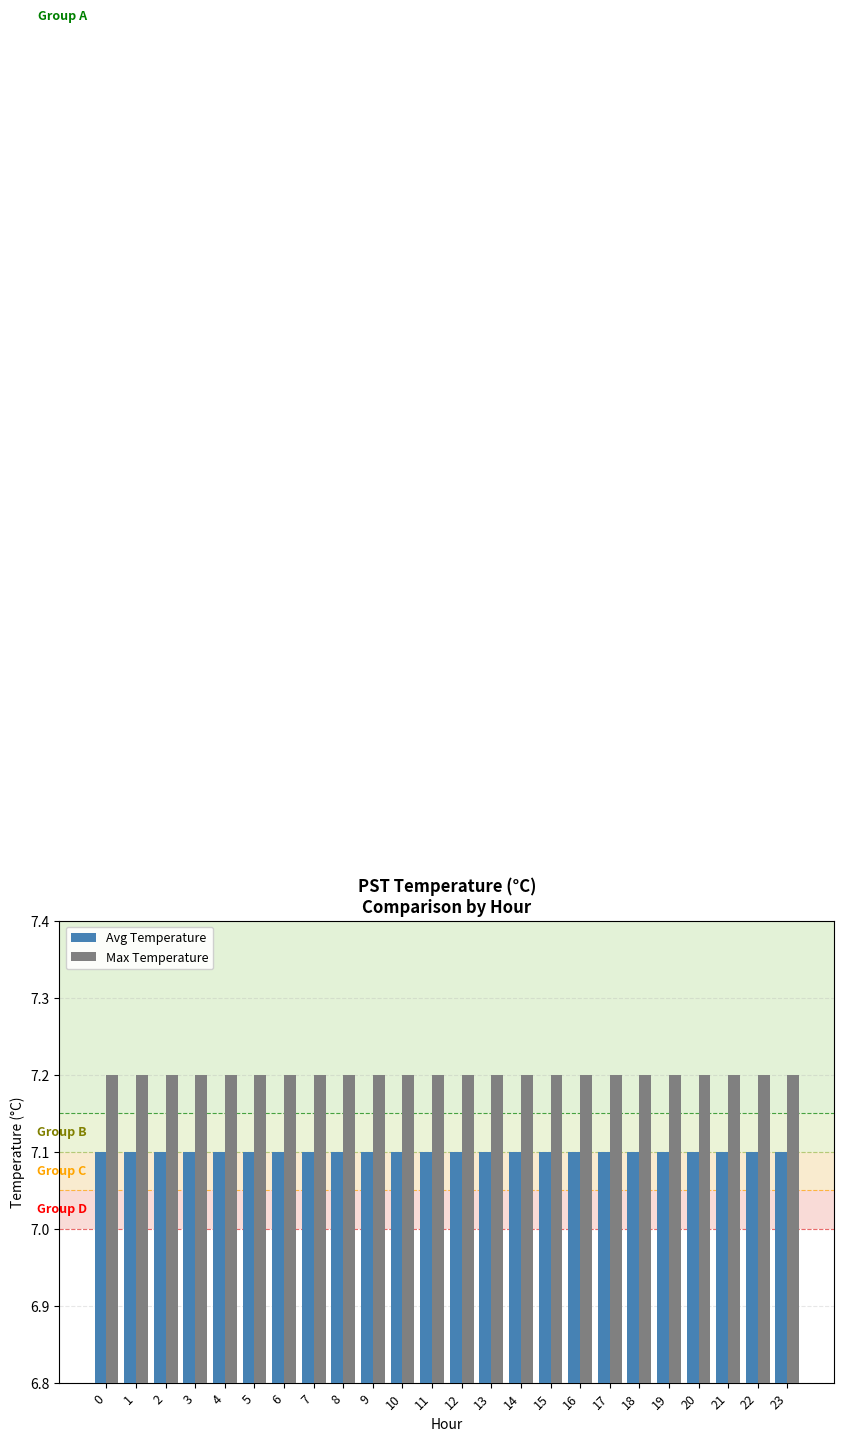

Reading left to right, transcribe all the data shown in this chart.

Avg Temperature: 7.1	7.1	7.1	7.1	7.1	7.1	7.1	7.1	7.1	7.1	7.1	7.1	7.1	7.1	7.1	7.1	7.1	7.1	7.1	7.1	7.1	7.1	7.1	7.1
Max Temperature: 7.2	7.2	7.2	7.2	7.2	7.2	7.2	7.2	7.2	7.2	7.2	7.2	7.2	7.2	7.2	7.2	7.2	7.2	7.2	7.2	7.2	7.2	7.2	7.2